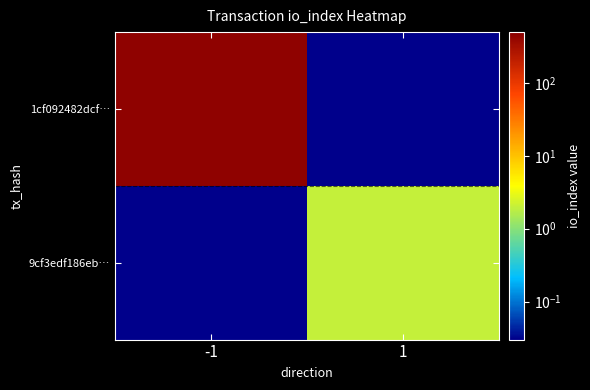

What is the difference between the highest and lowest values at 1?

2.0